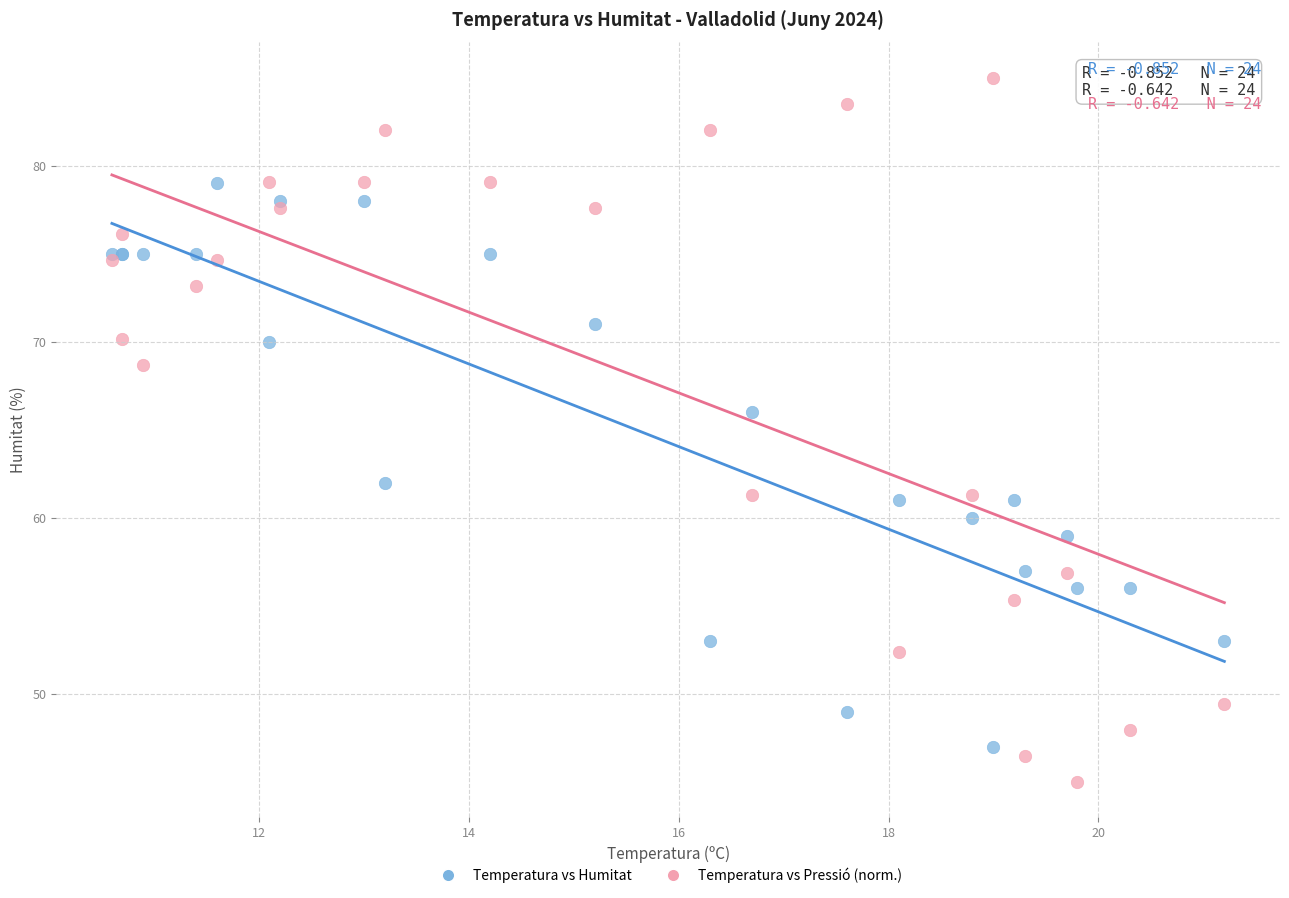

What are all the series names shown in the legend?

Temperatura vs Humitat, Temperatura vs Pressió (norm.)